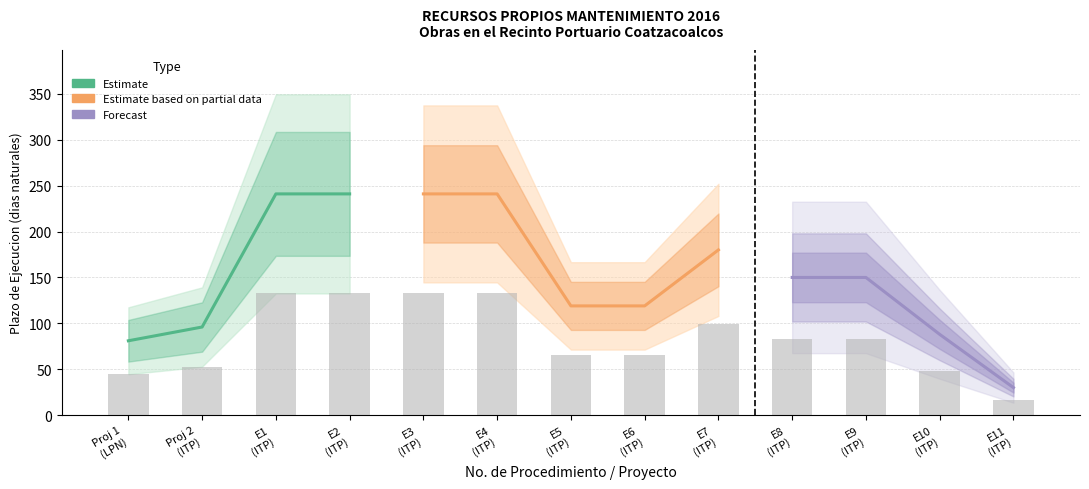

How many bars are there in total?

13